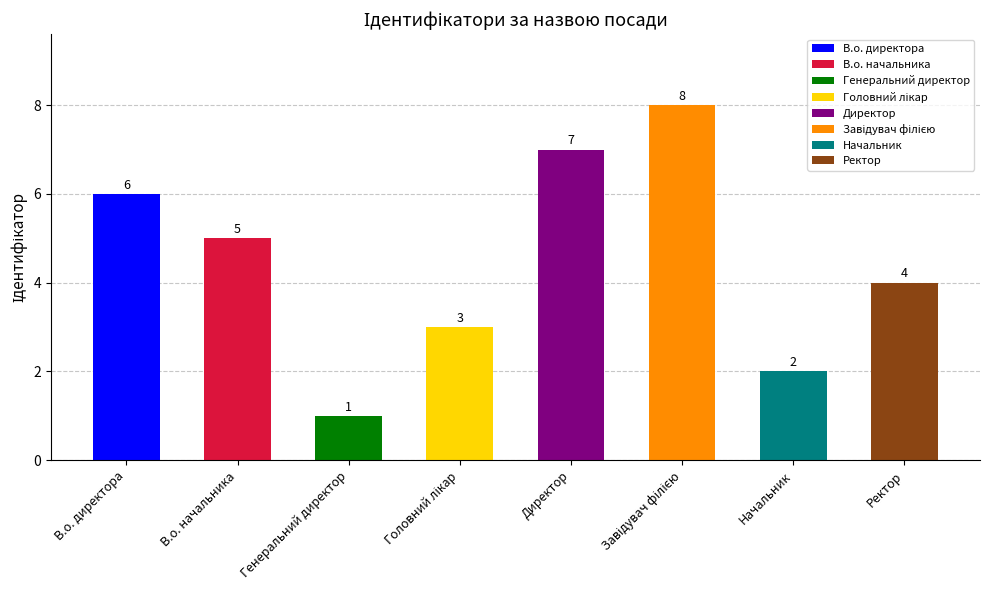

Which label corresponds to the smallest value in the chart?

Генеральний директор